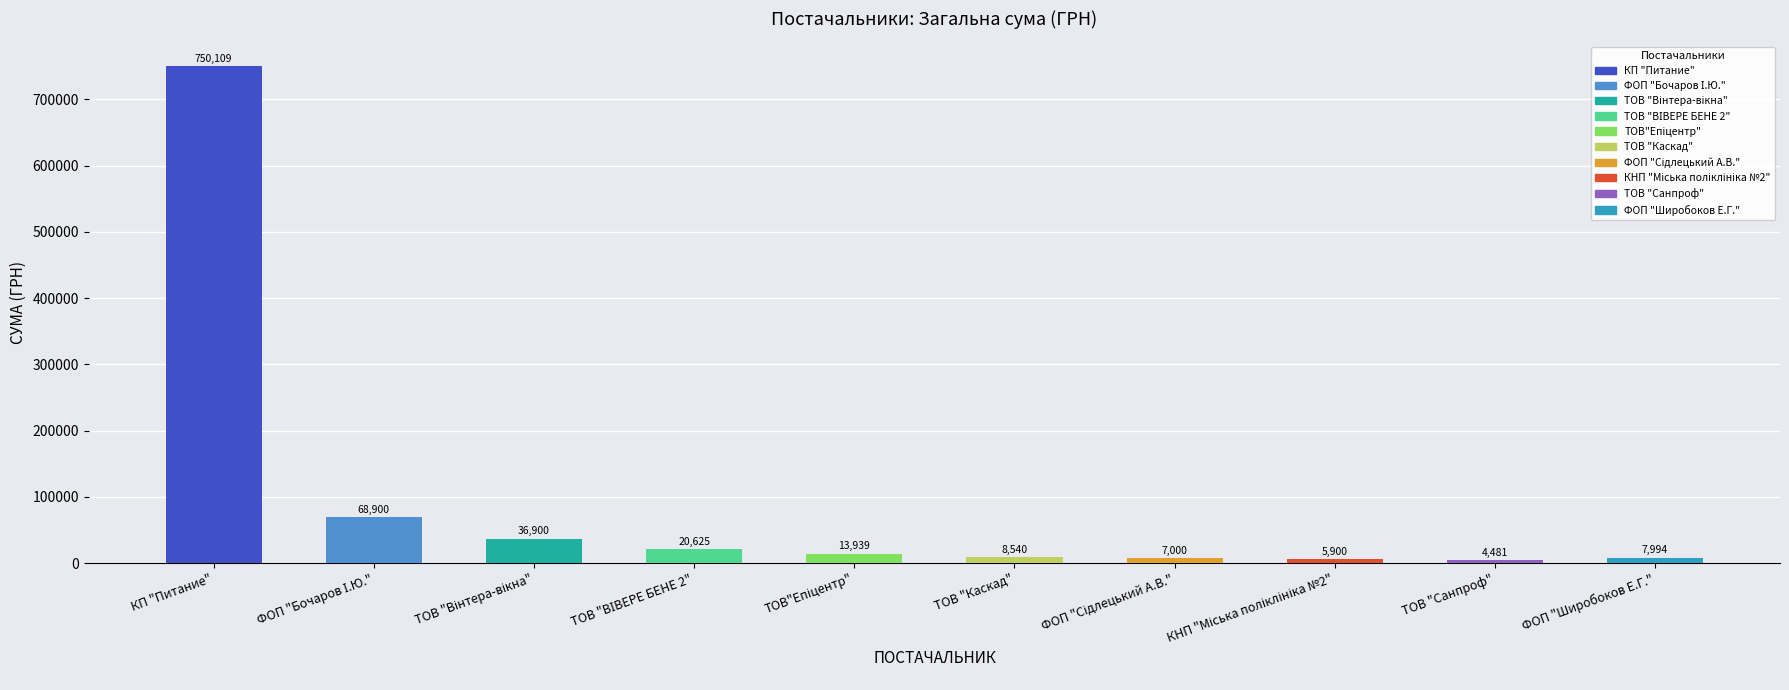

Is it true that the value at ФОП "Широбоков Е.Г." is 7994.4?

True